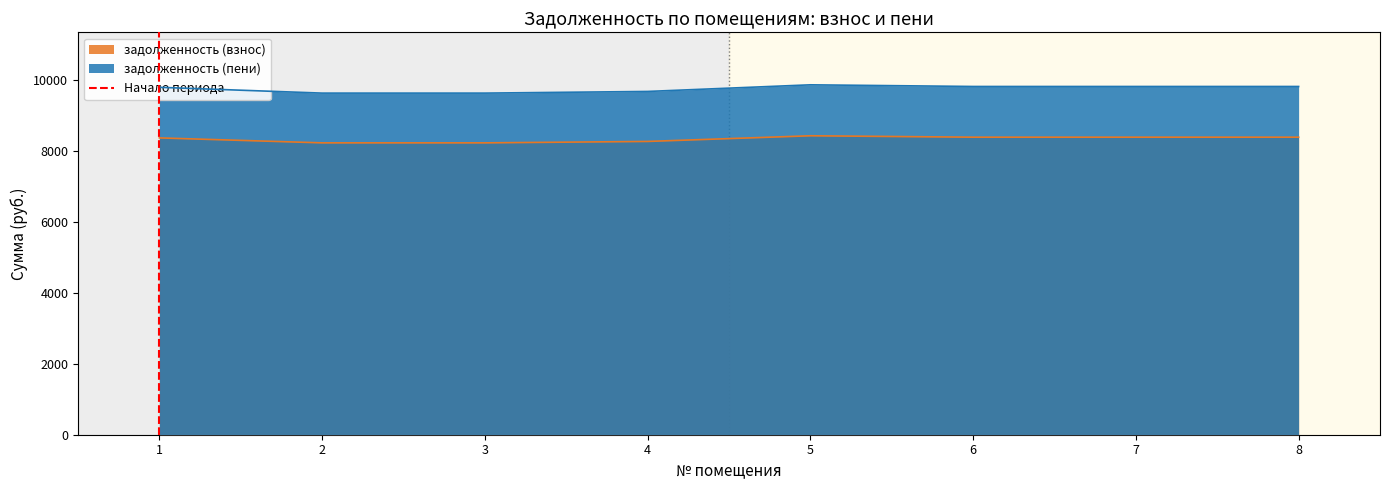

What is the lowest value of the задолженность (пени) series?

9625.1